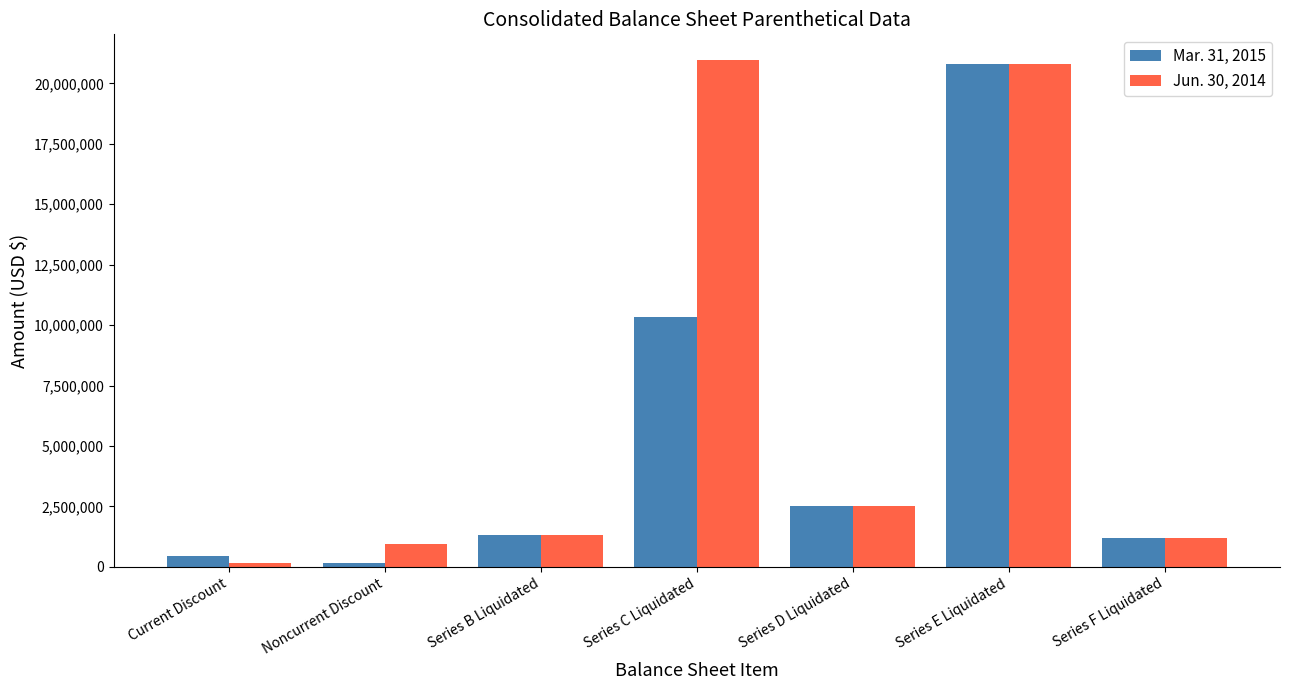

What is the label of the 1st bar from the right?

Series F Liquidated